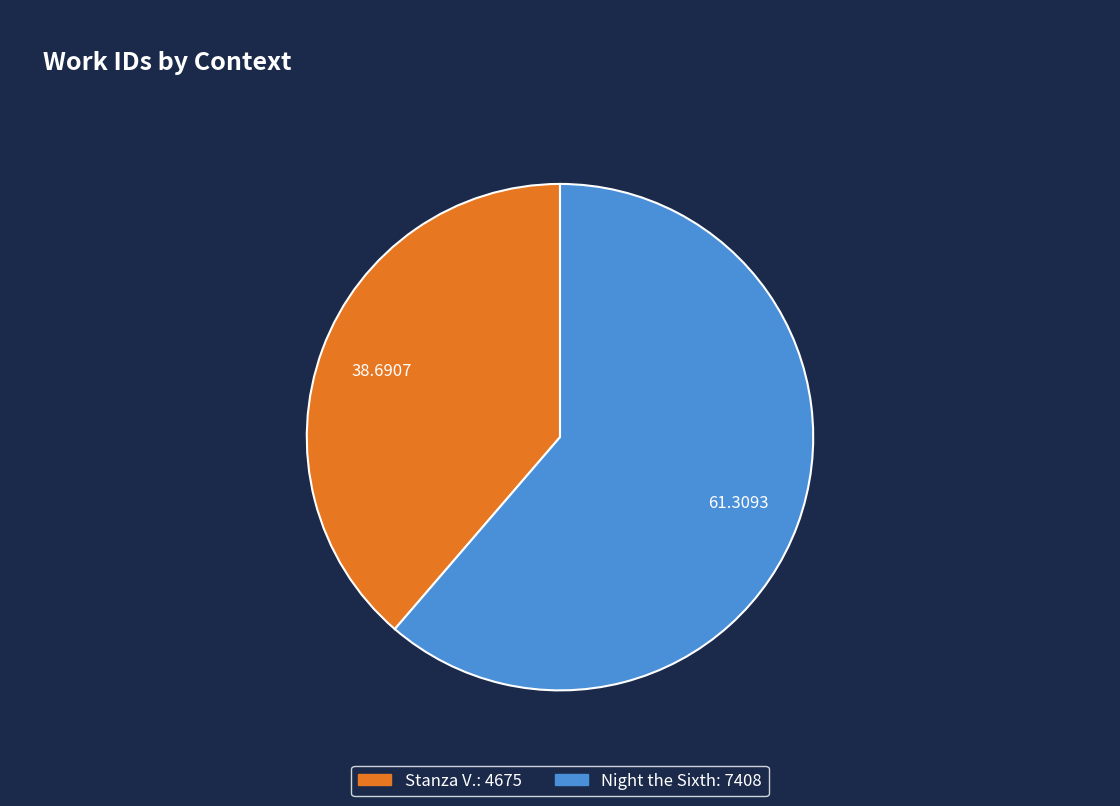

Rank the categories by value from highest to lowest.

Night the Sixth, Stanza V.